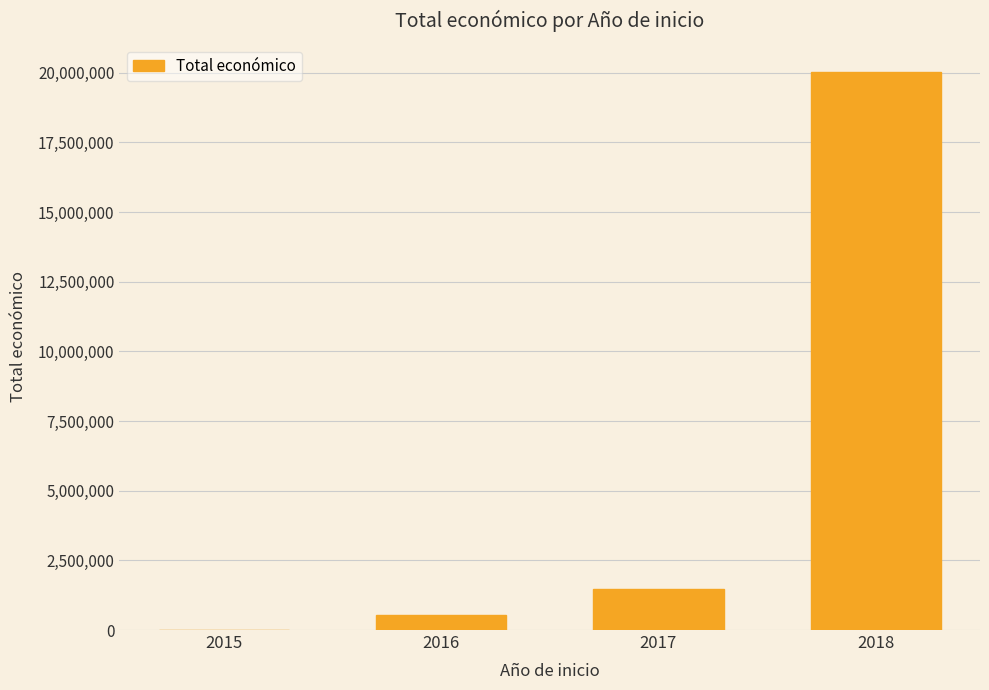

What is the ratio of the value at 2018 to the value at 2016?

37.4